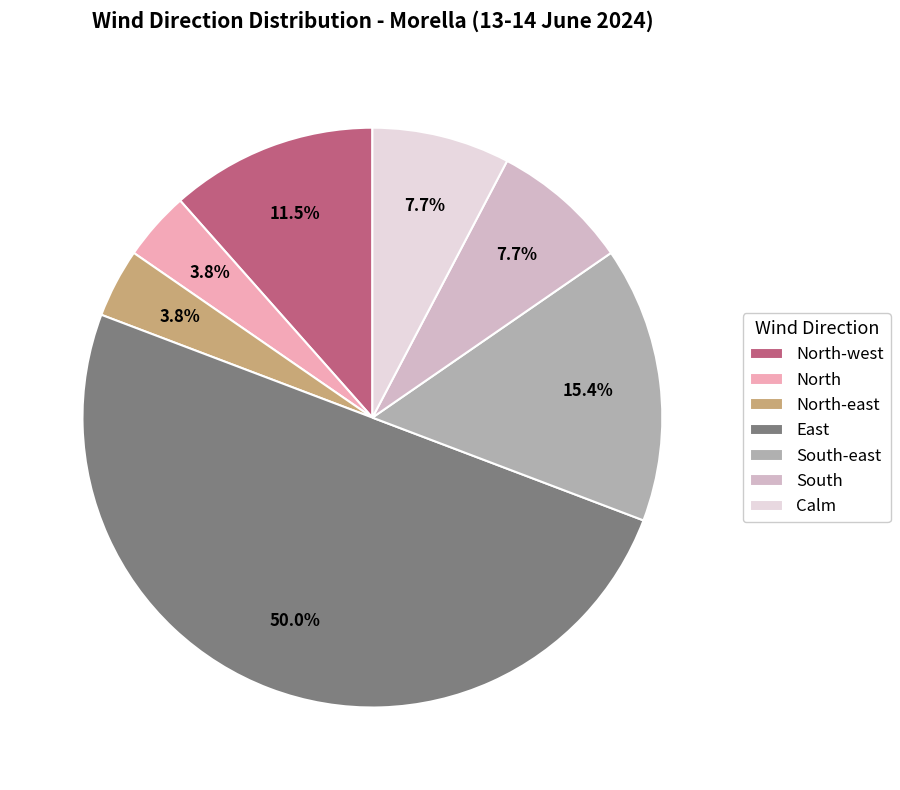

Does South-east represent more than half of the total?

No